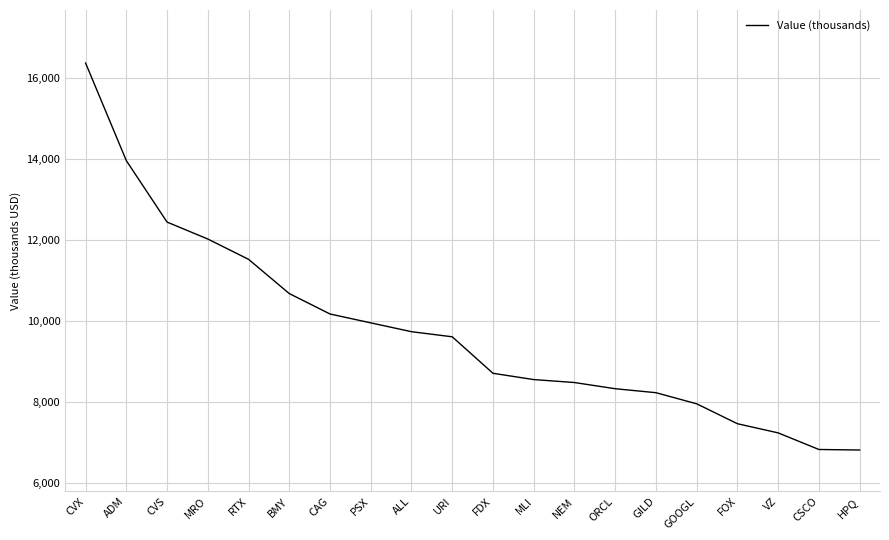

Is this an area chart (filled region under the line)?

No